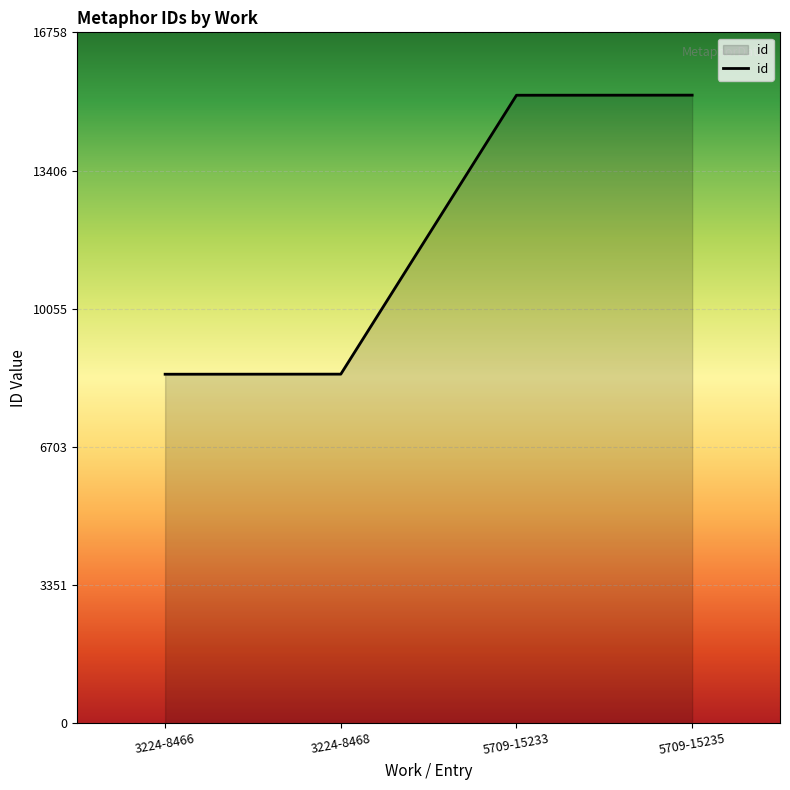

What is the change in value from 3224-8468 to 5709-15233?

+6765